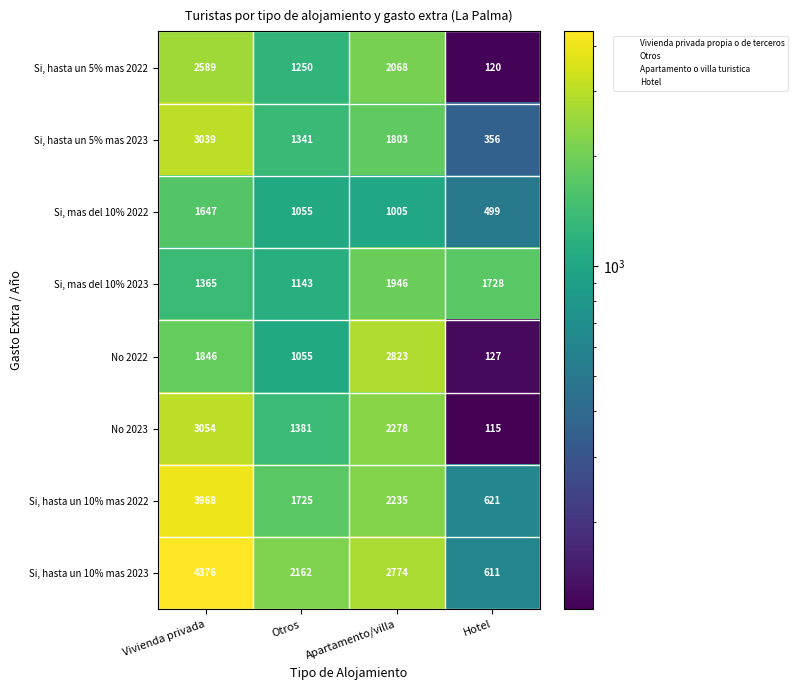

Which series has the widest spread of values?

Si, hasta un 10% mas 2023